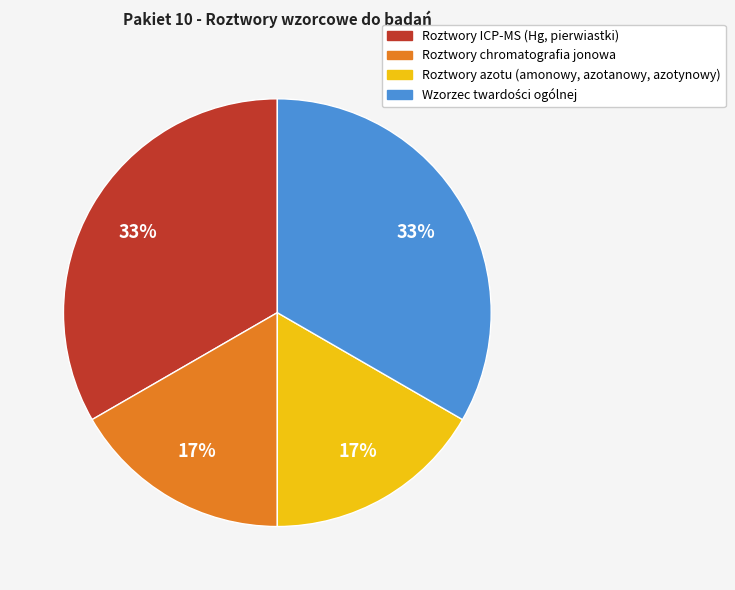

To the nearest percent, what is the average slice percentage?

25%